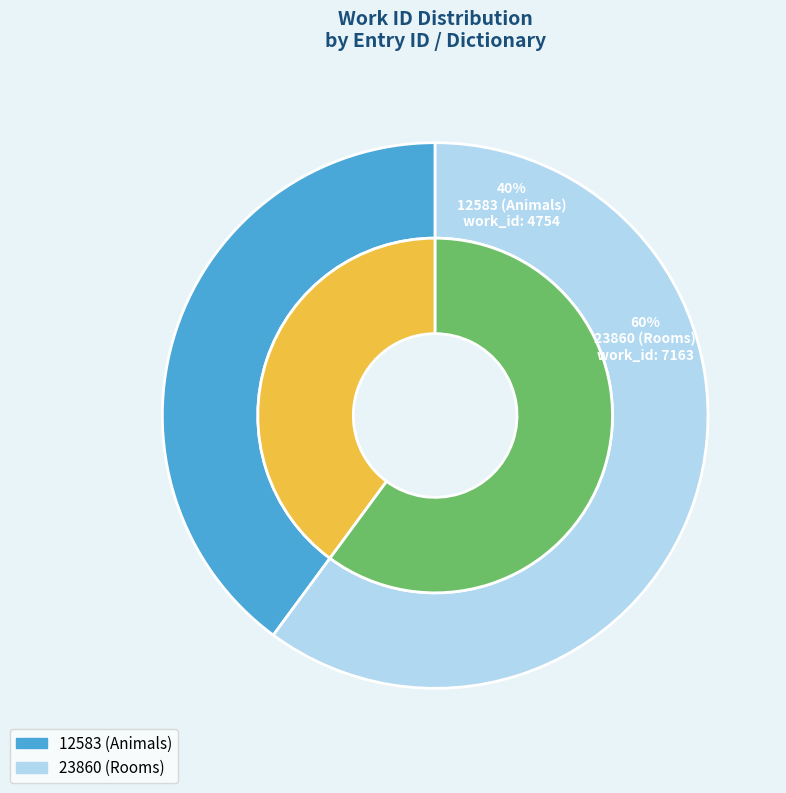

What percentage is the 12583 (Animals) slice, to the nearest percent?

40%